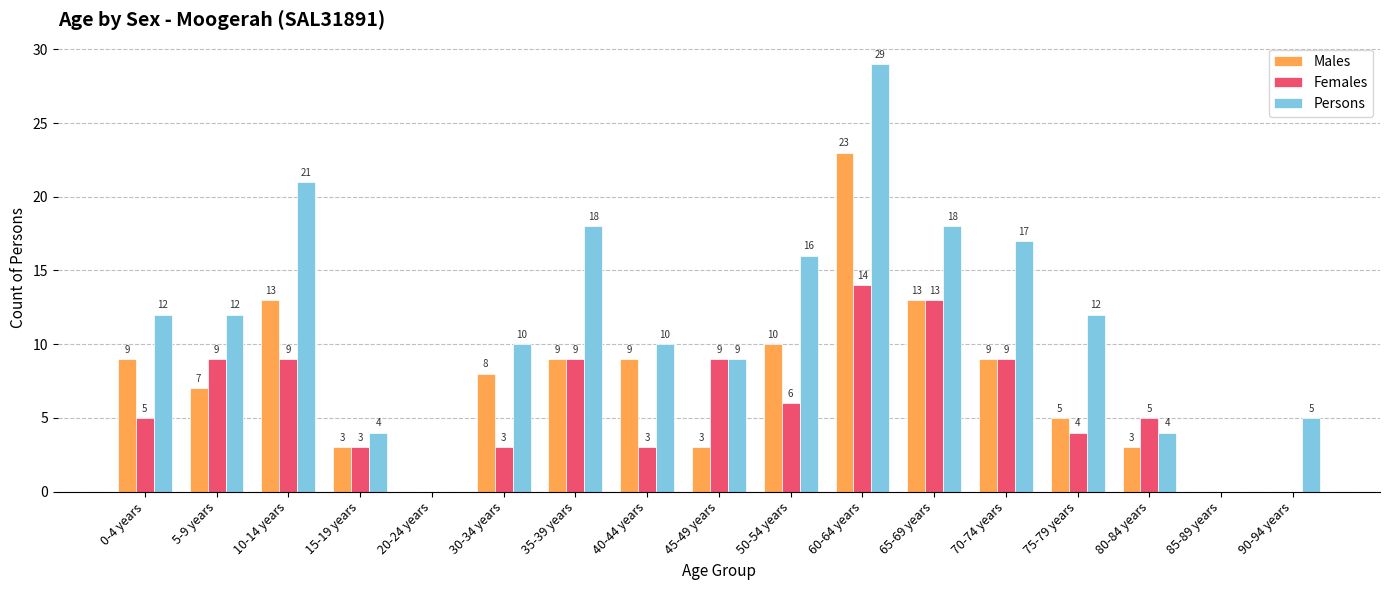

What is the sum of the Males values at 85-89 years and 50-54 years?

10